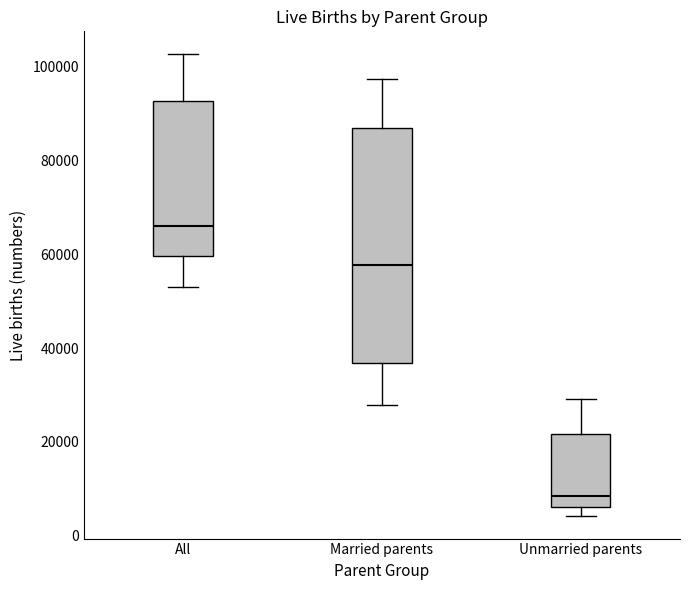

Reading left to right, read every box against the y-axis: the position of its median line, the range the box covers, and the ends of its whiskers. The values are not printed on the chart, so give them approximately, as read against the axis.

All: median 66000, box 60000 to 92000, whiskers 52000 to 102000
Married parents: median 58000, box 36000 to 86000, whiskers 28000 to 98000
Unmarried parents: median 8000, box 6000 to 22000, whiskers 4000 to 30000